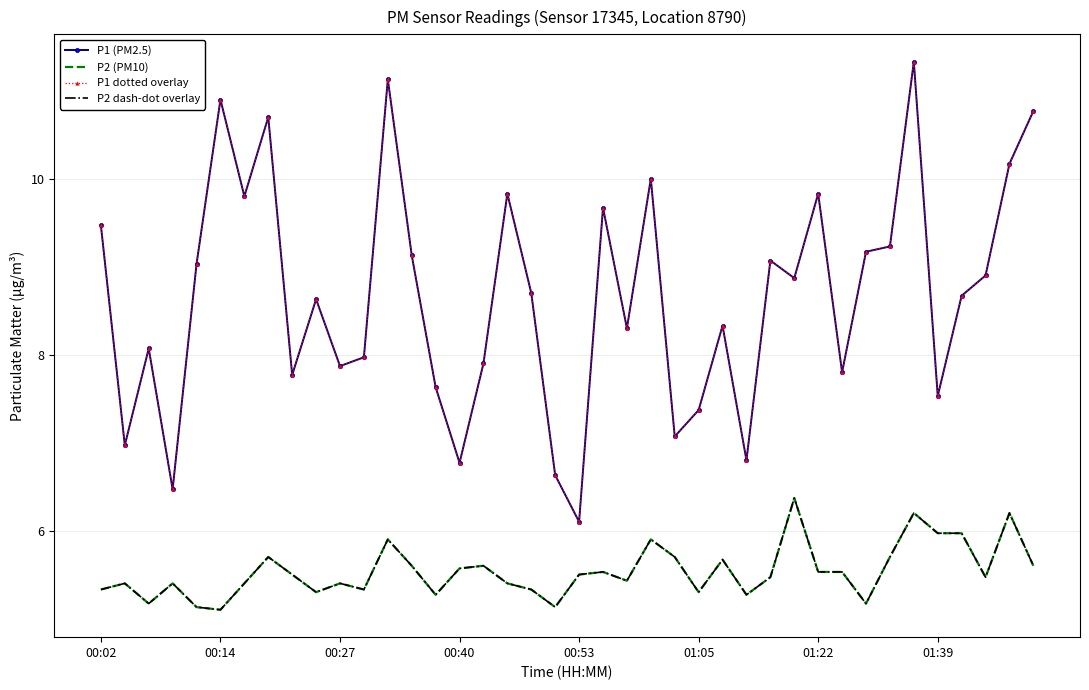

True or false: P2 dash-dot overlay and P2 (PM10) cross at least once.

False